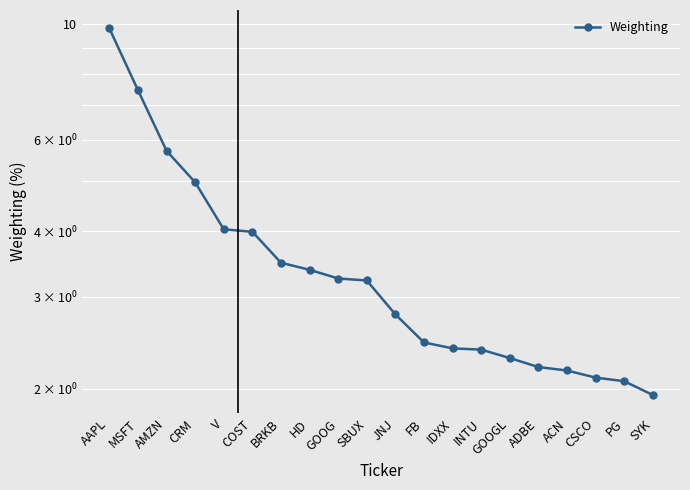

How many lines are shown in the chart?

1